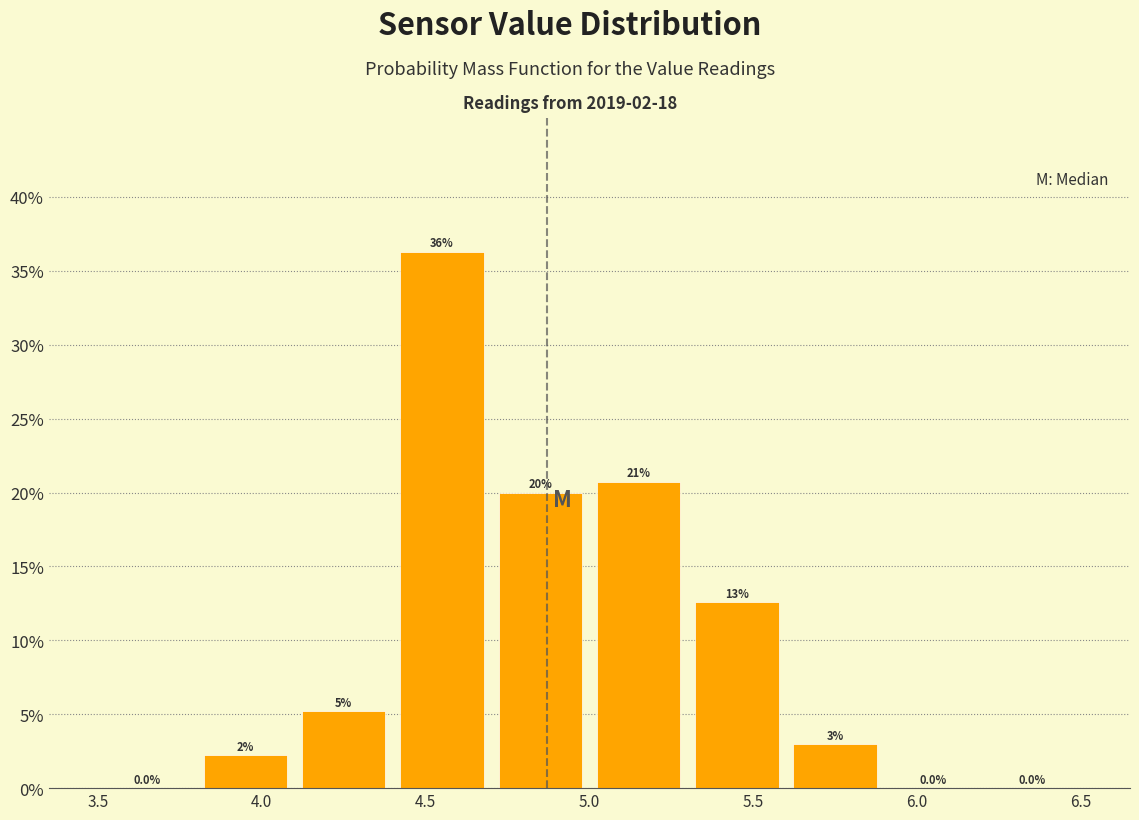

Over which range of the x-axis is the bar tallest?

4.4 to 4.7